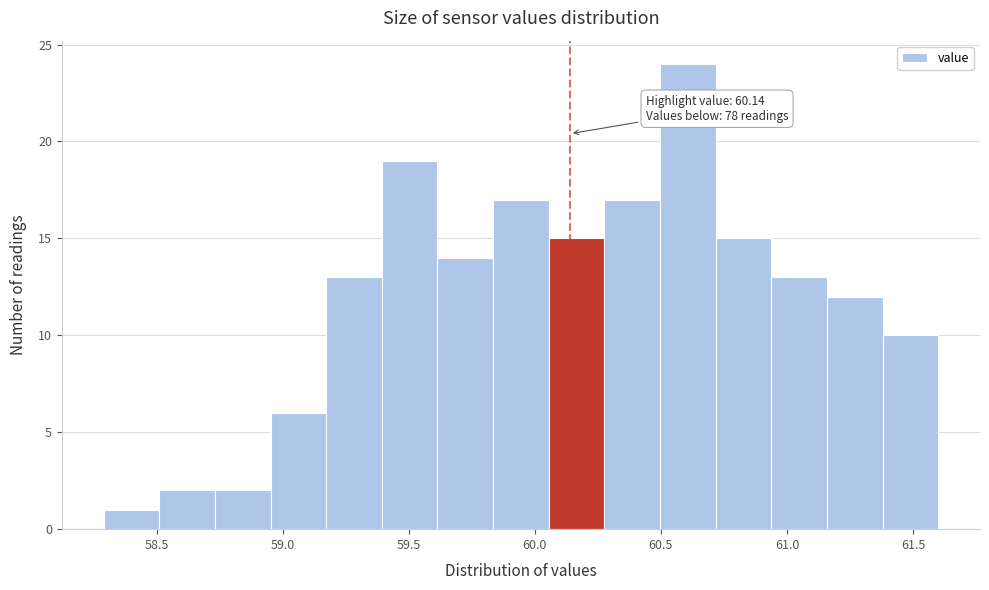

Which range on the x-axis has the tallest bar?

60.50 to 60.70